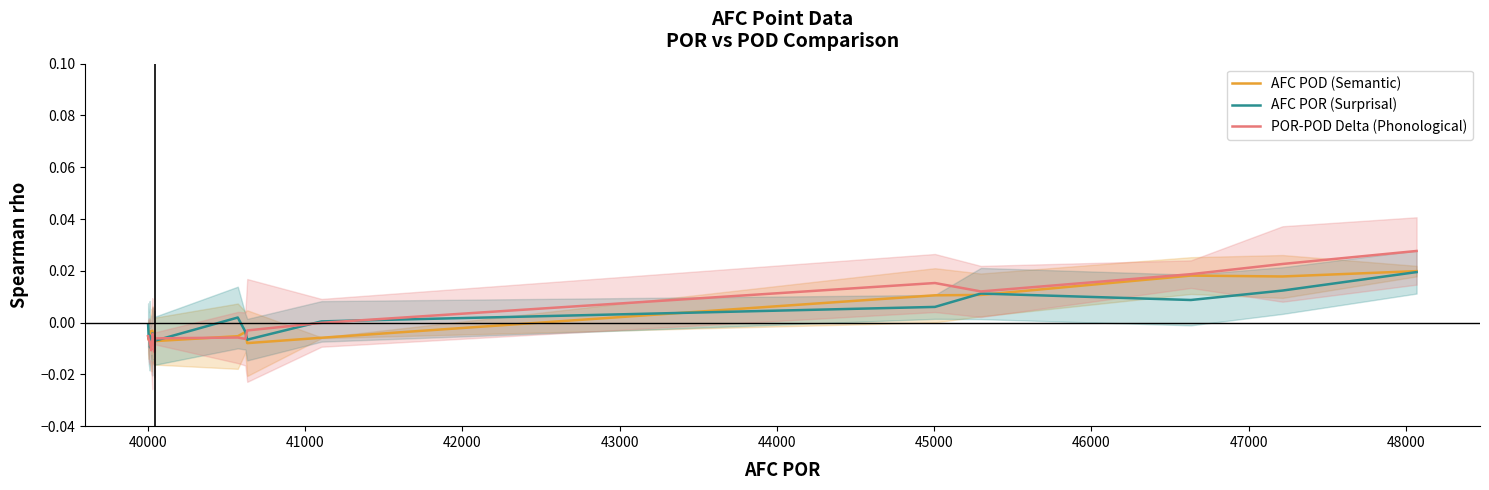

How many series are shown in this chart?

3